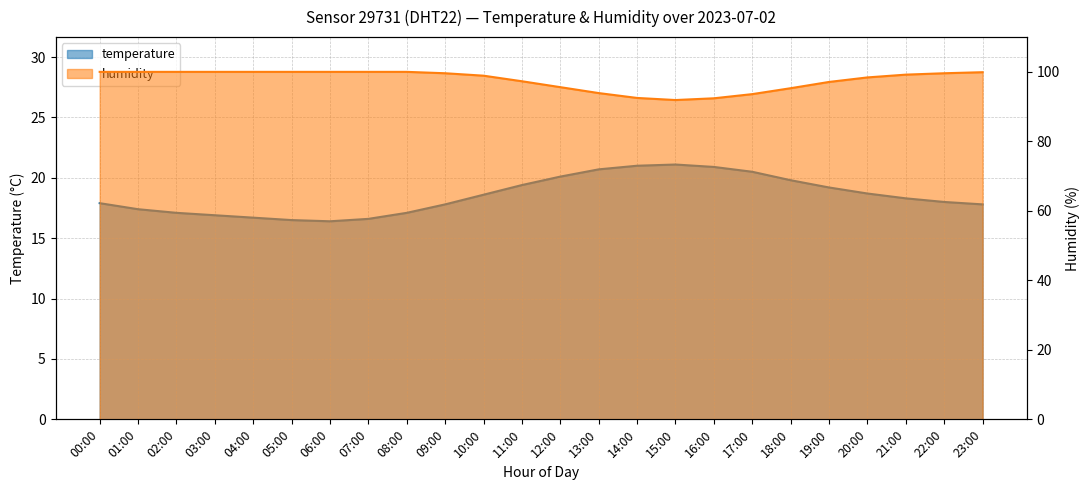

True or false: temperature and humidity intersect in this chart.

False